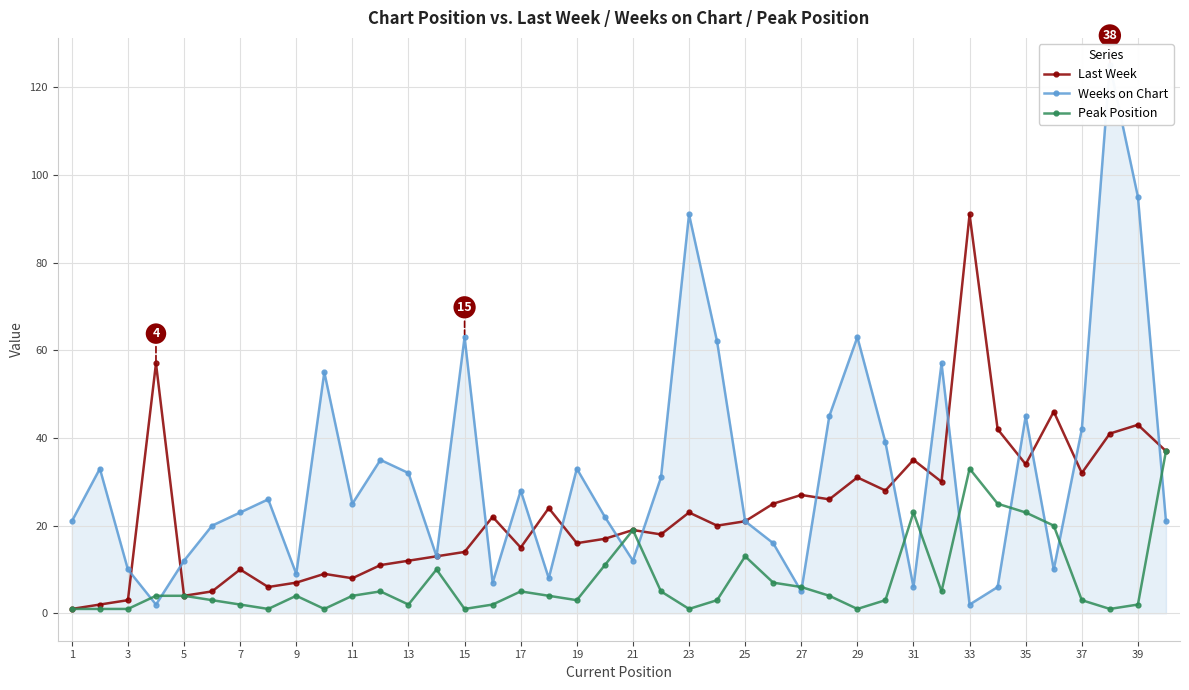

True or false: Peak Position has a value of 1 at 15.

True